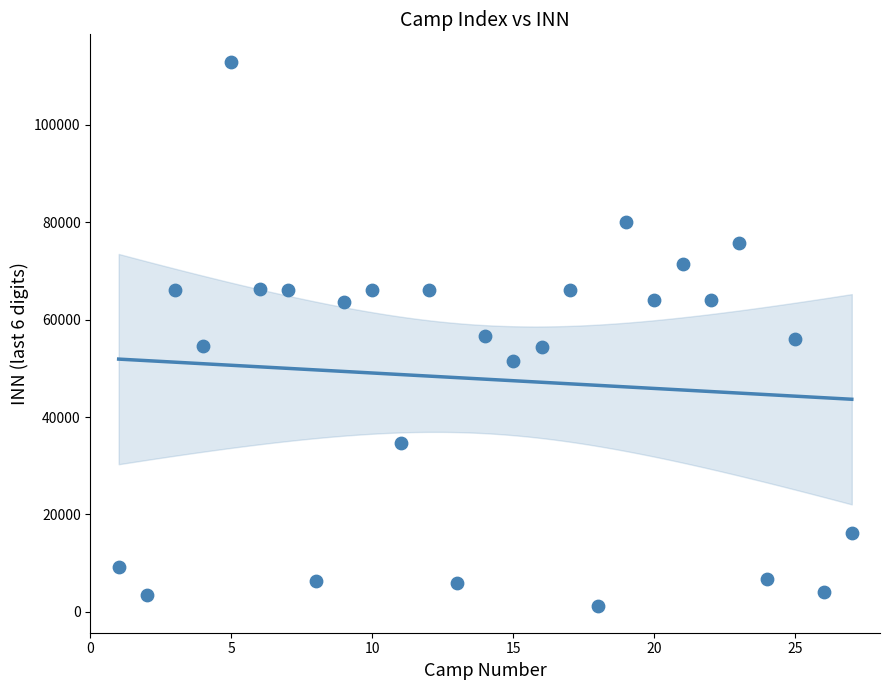

What is the range of X values (max minus min)?

26